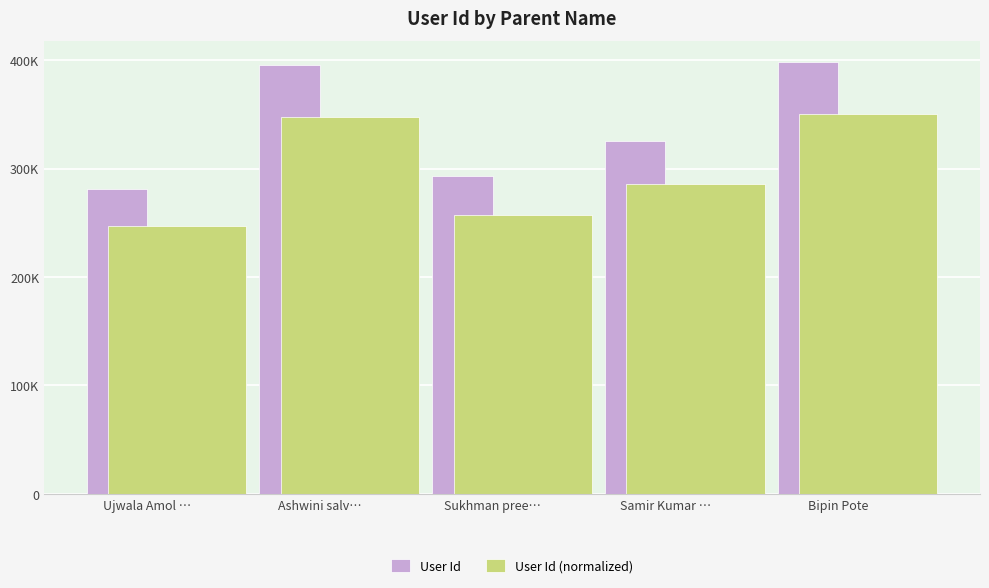

At which category does the chart reach its peak across all series?

Bipin Pote